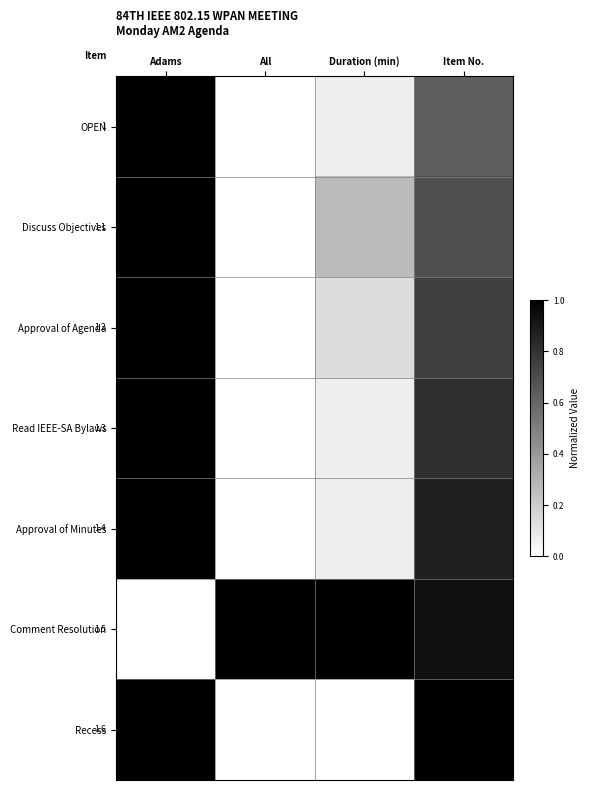

What is the difference between the highest and lowest values at Item No.?

0.4